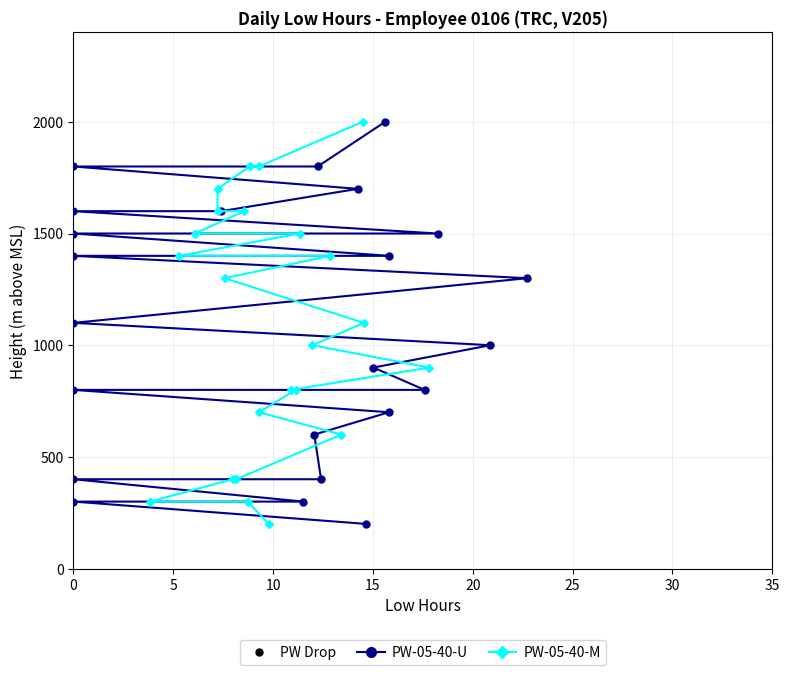

Is the value of PW-05-40-M at 13 greater than the value of PW-05-40-U at 30?

Yes